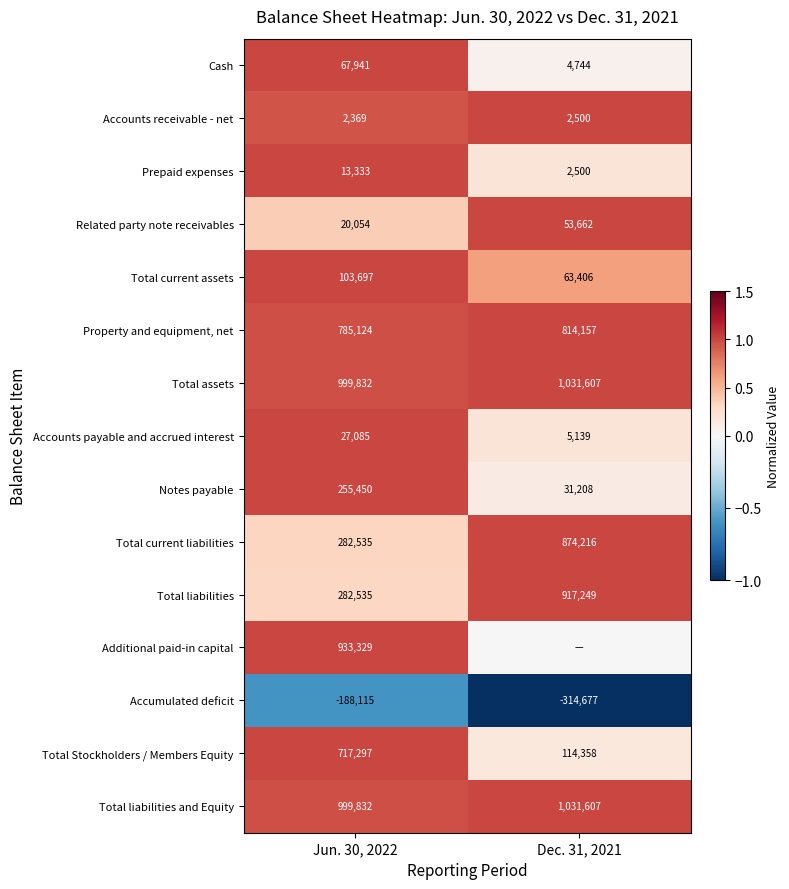

What value does the Accounts receivable - net series have at Dec. 31, 2021, to the nearest 5?

2500